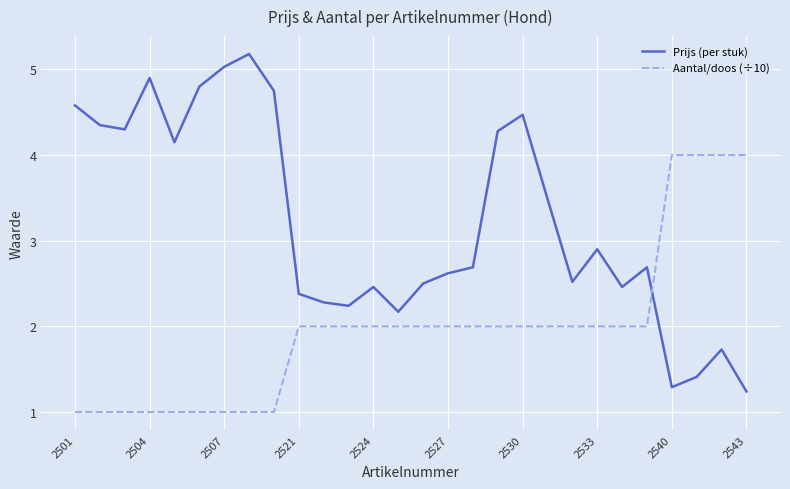

Which series has the largest total across all categories?

Prijs (per stuk)